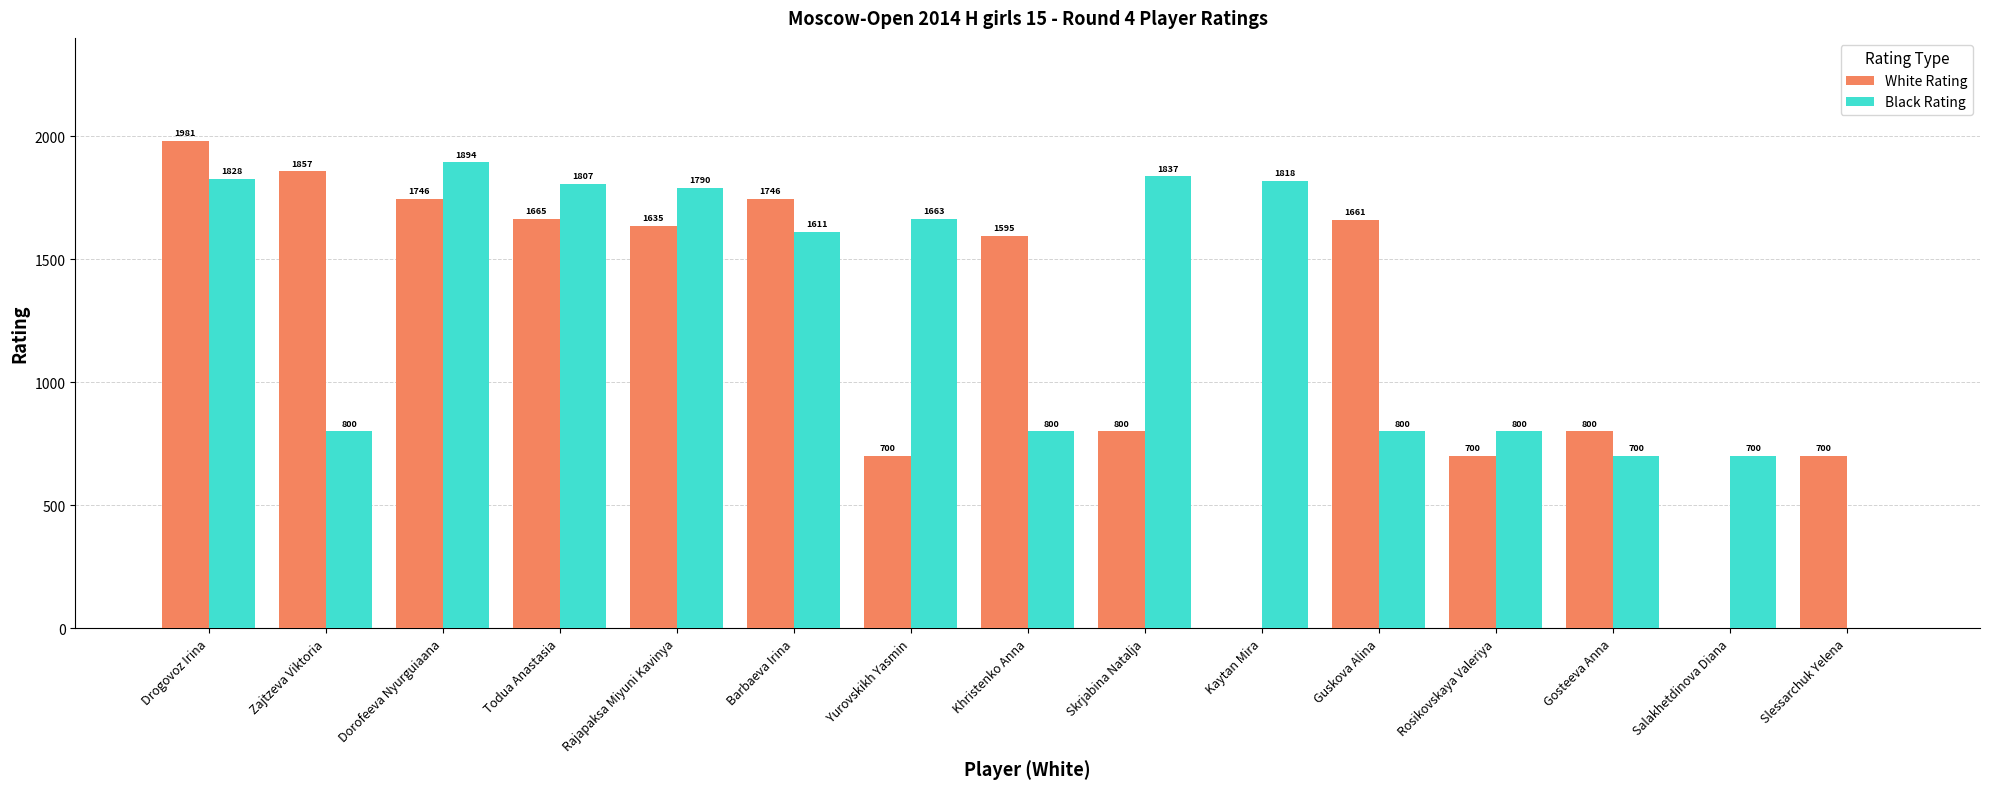

What is the sum of all Black Rating values?

18848